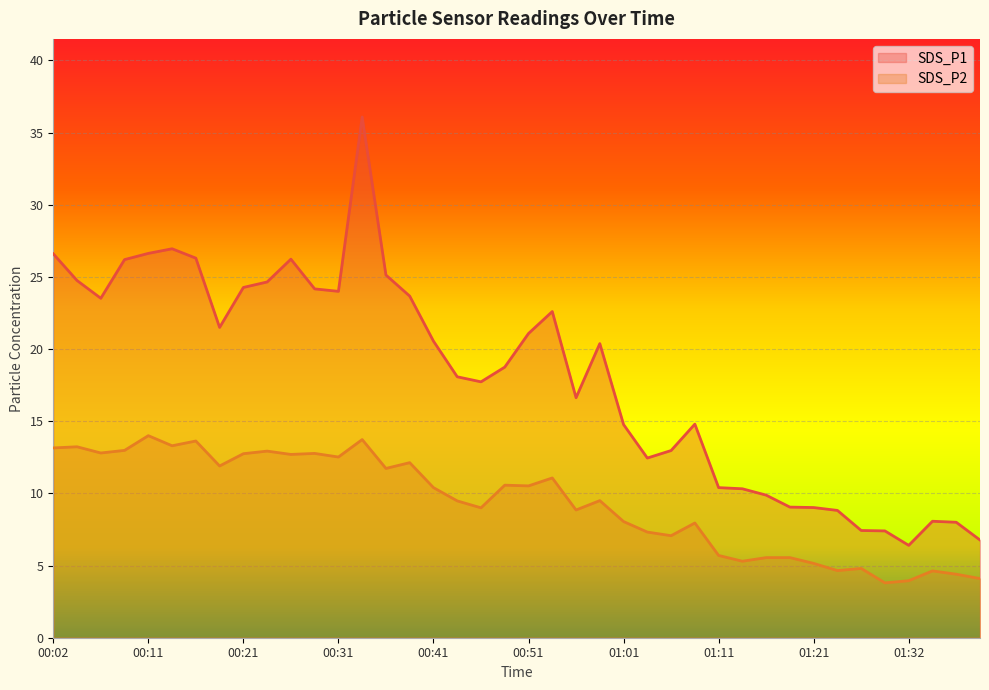

Rank the series by their maximum value, from highest to lowest.

SDS_P1, SDS_P2